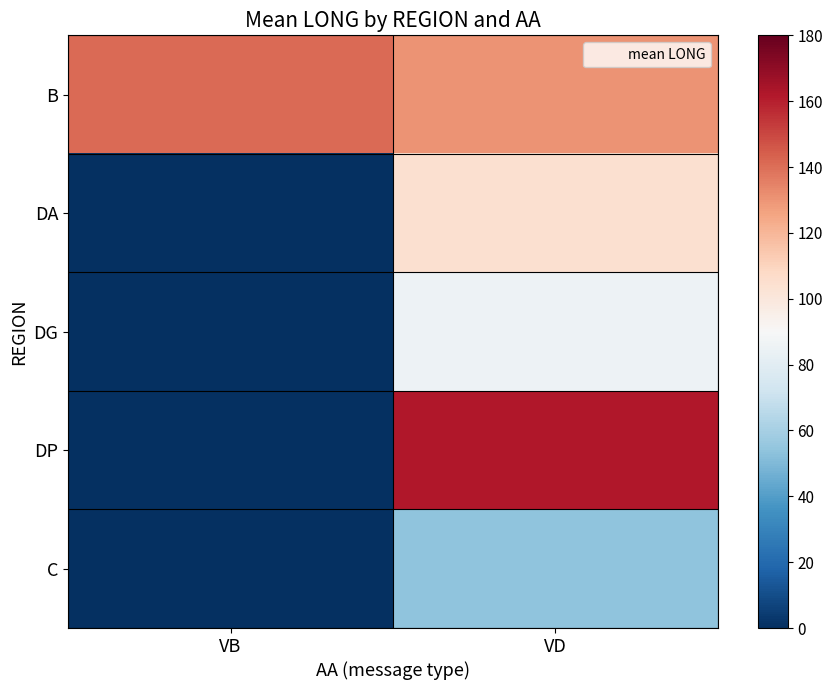

Rank the series by their maximum value, from lowest to highest.

C, DG, DA, B, DP